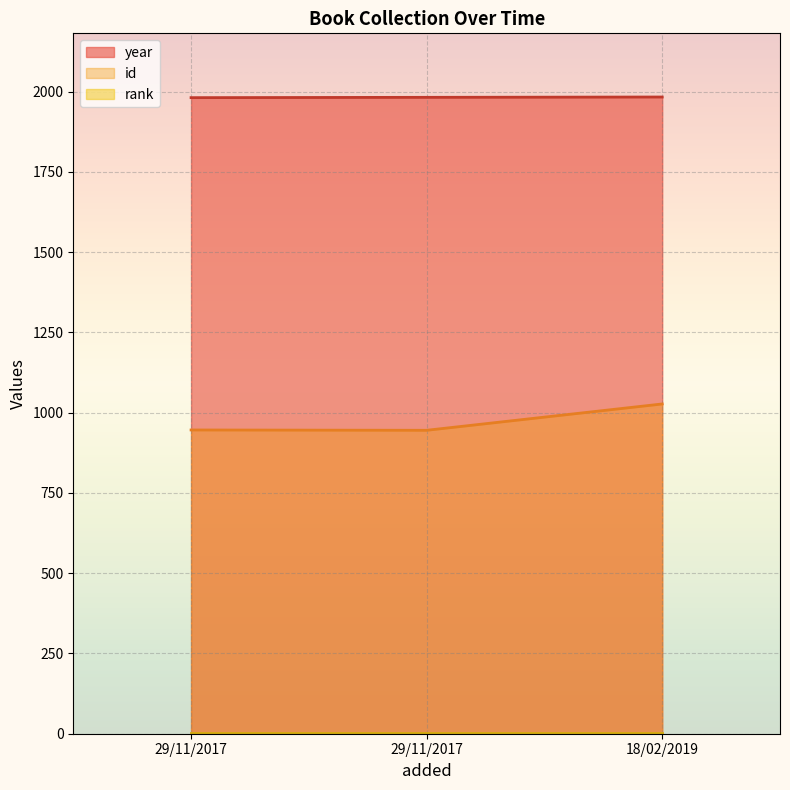

What is the difference between the highest and lowest values at 29/11/2017?

1035